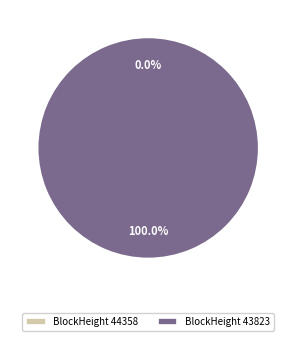

What is the change in value from 44358 to 43823?

+1